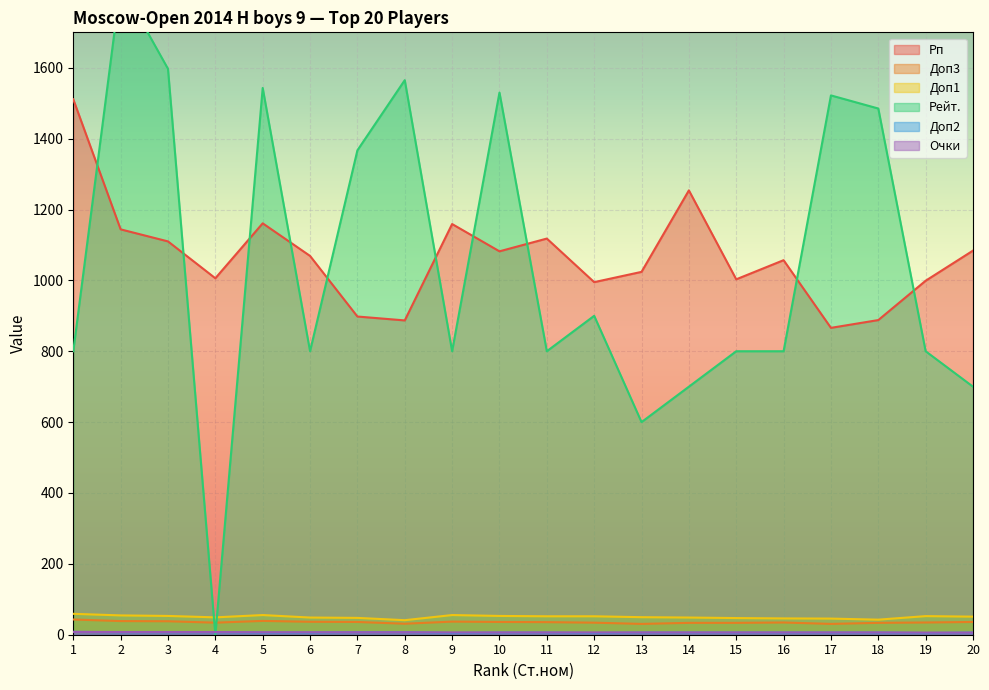

Reading right to left, list all the values displayed in this chart.

Рп: 20=1084.0	19=999.0	18=888.0	17=866.0	16=1057.0	15=1003.0	14=1254.0	13=1024.0	12=995.0	11=1118.0	10=1082.0	9=1159.0	8=887.0	7=898.0	6=1069.0	5=1161.0	4=1006.0	3=1110.0	2=1144.0	1=1511.0
Доп3: 20=36.0	19=34.5	18=33.5	17=30.5	16=34.5	15=33.5	14=33.5	13=30.5	12=34.0	11=35.5	10=36.0	9=37.0	8=31.0	7=36.0	6=36.5	5=39.0	4=34.0	3=38.0	2=38.5	1=43.0
Доп1: 20=51.0	19=52.5	18=42.5	17=45.5	16=46.0	15=47.0	14=48.5	13=49.5	12=52.0	11=52.0	10=53.0	9=55.5	8=41.0	7=47.5	6=48.5	5=55.5	4=49.0	3=53.0	2=54.5	1=59.0
Рейт.: 20=700.0	19=800.0	18=1485.0	17=1522.0	16=800.0	15=800.0	14=700.0	13=600.0	12=900.0	11=800.0	10=1530.0	9=800.0	8=1565.0	7=1367.0	6=800.0	5=1543.0	4=0.0	3=1597.0	2=1836.0	1=800.0
Доп2: 20=6.0	19=5.0	18=6.0	17=6.0	16=6.0	15=6.0	14=6.0	13=6.0	12=5.0	11=6.0	10=6.0	9=5.0	8=7.0	7=7.0	6=6.0	5=6.0	4=7.0	3=7.0	2=7.0	1=8.0
Очки: 20=6.0	19=6.0	18=6.5	17=6.5	16=6.5	15=6.5	14=6.5	13=6.5	12=6.5	11=6.5	10=6.5	9=6.5	8=7.0	7=7.0	6=7.0	5=7.0	4=7.5	3=7.5	2=7.5	1=8.0